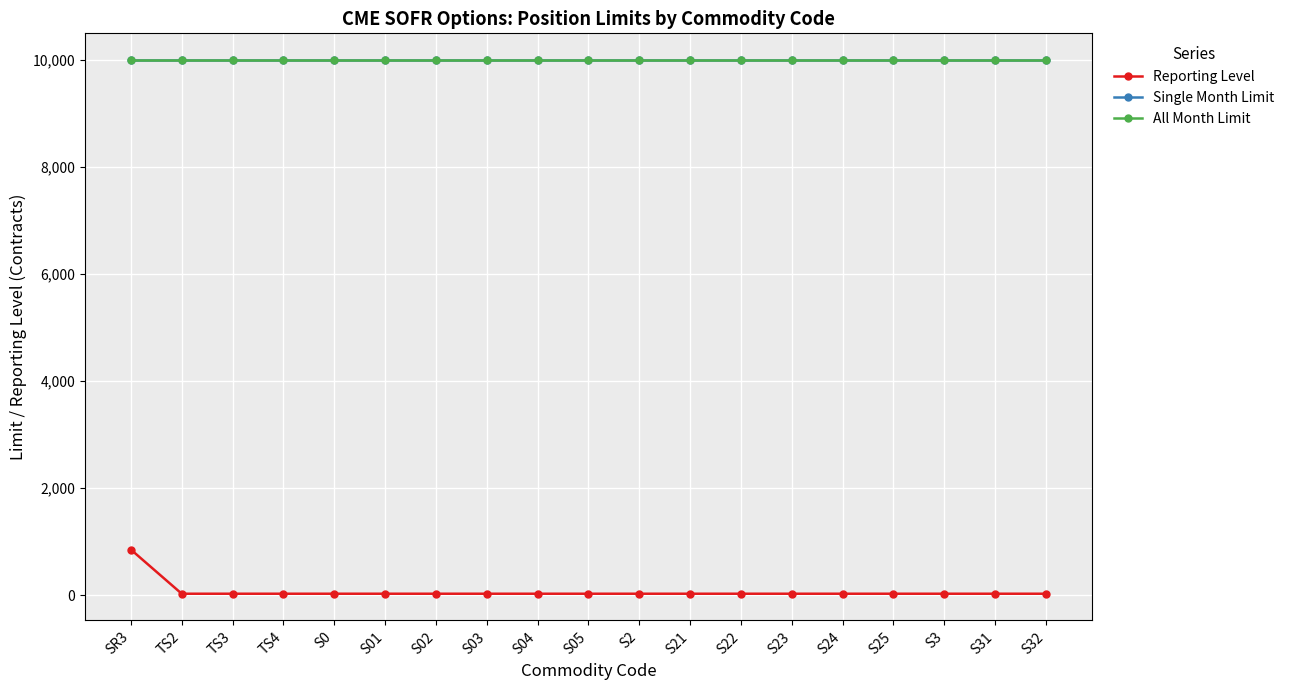

Is this an area chart (filled region under the line)?

No